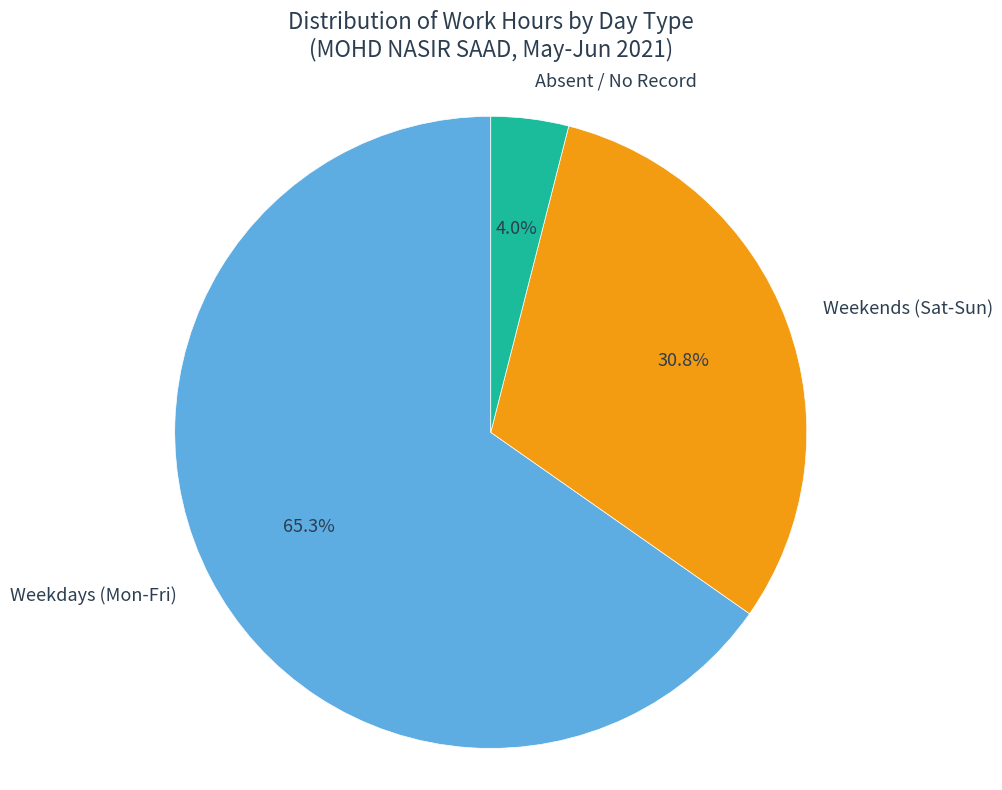

Count the number of slices in the pie.

3